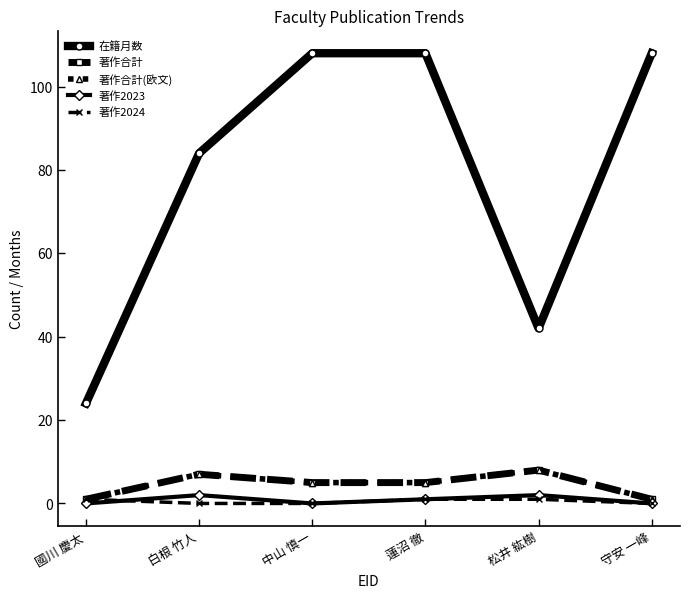

What is the label of the 3rd point from the right?

蓮沼 徹